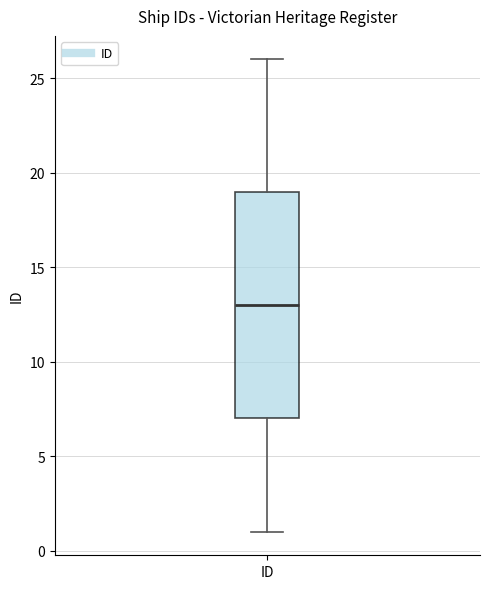

Where does the median line of the box for ID sit on the y-axis? The values are not printed on the chart, so give them approximately, as read against the axis.

13